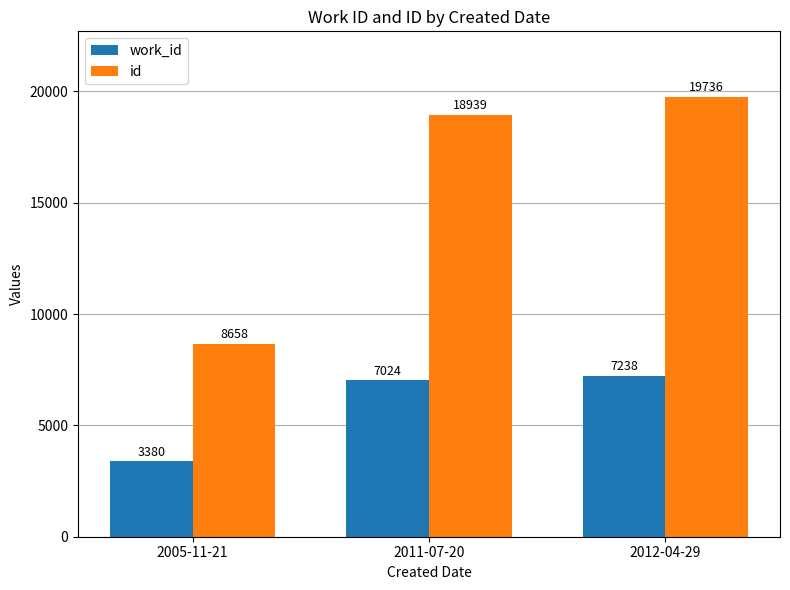

What is the difference between the highest and lowest values at 2011-07-20?

11915